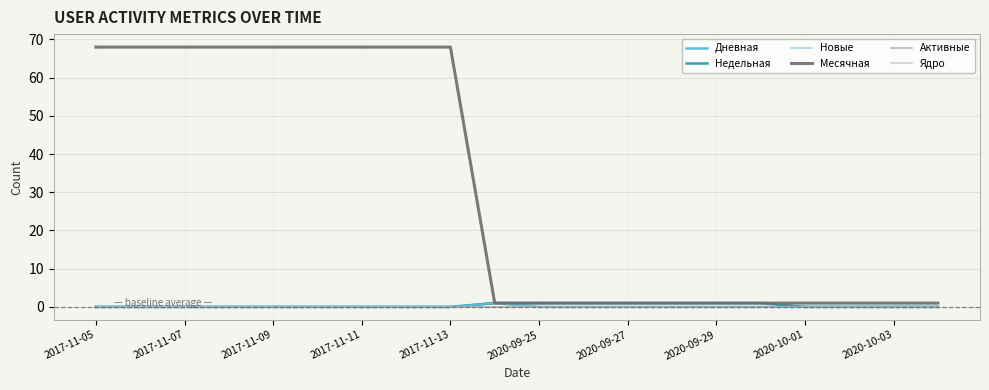

What is the difference between the second highest and minimum values in the Недельная series?

1